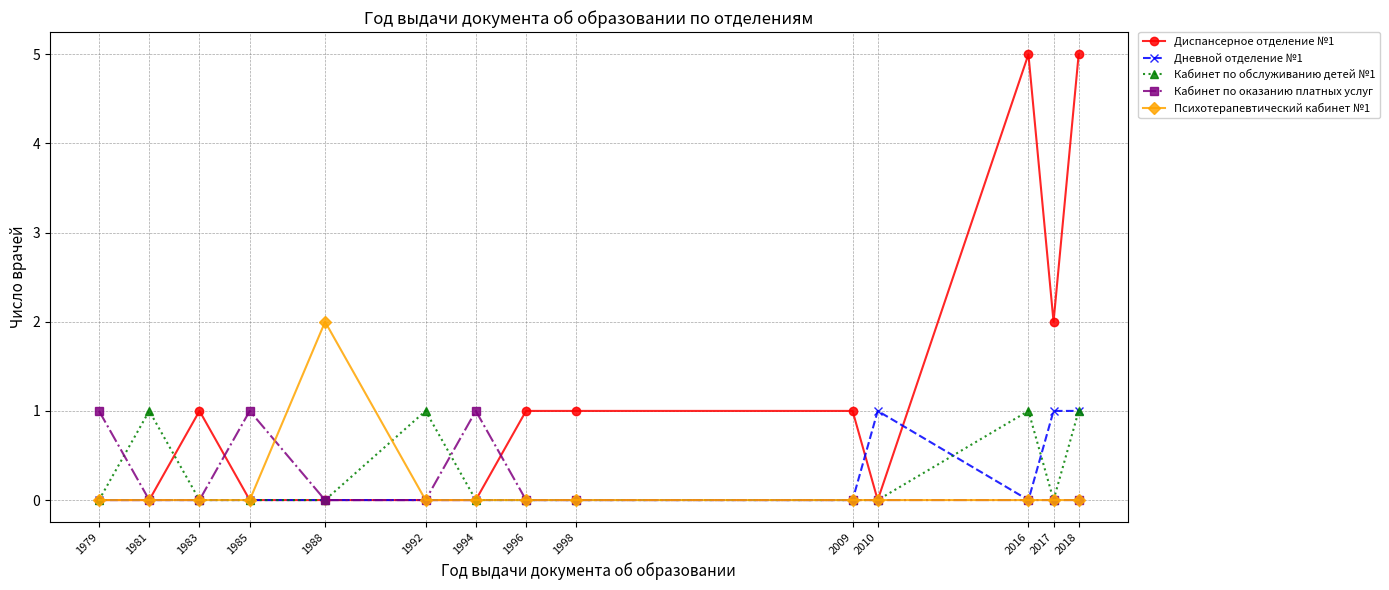

Which series has the largest total across all categories?

Диспансерное отделение №1